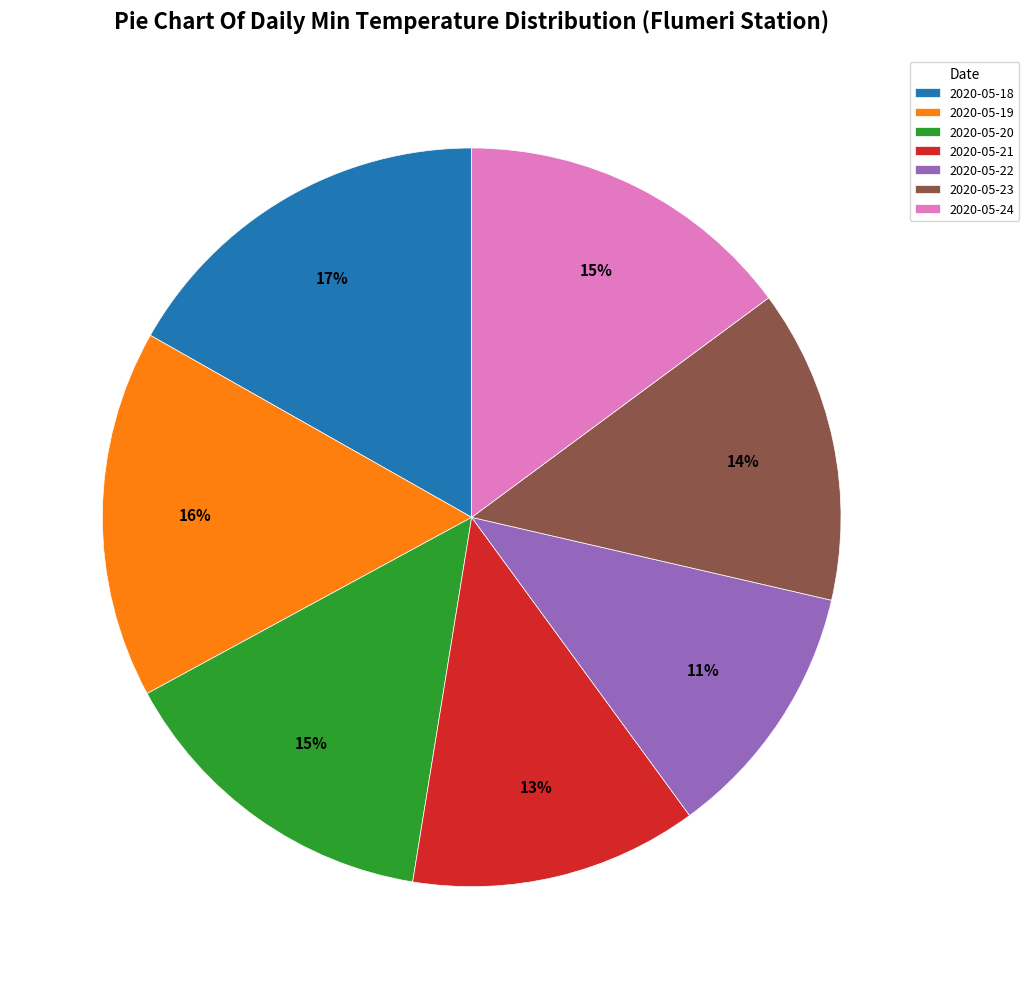

What percentage is the 2020-05-24 slice, to the nearest percent?

15%